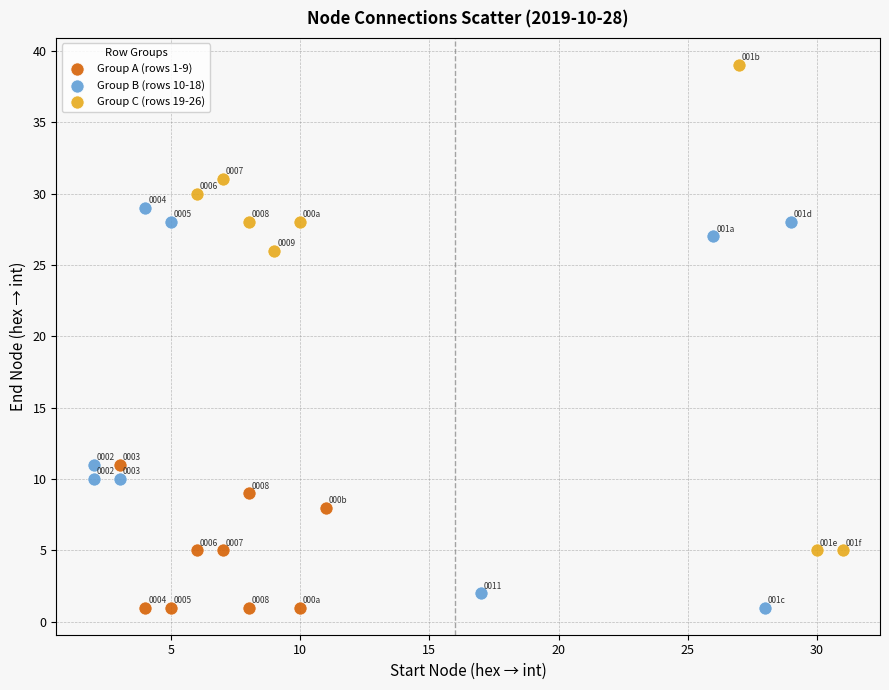

Which series contains the highest Y value?

Group C (rows 19-26)